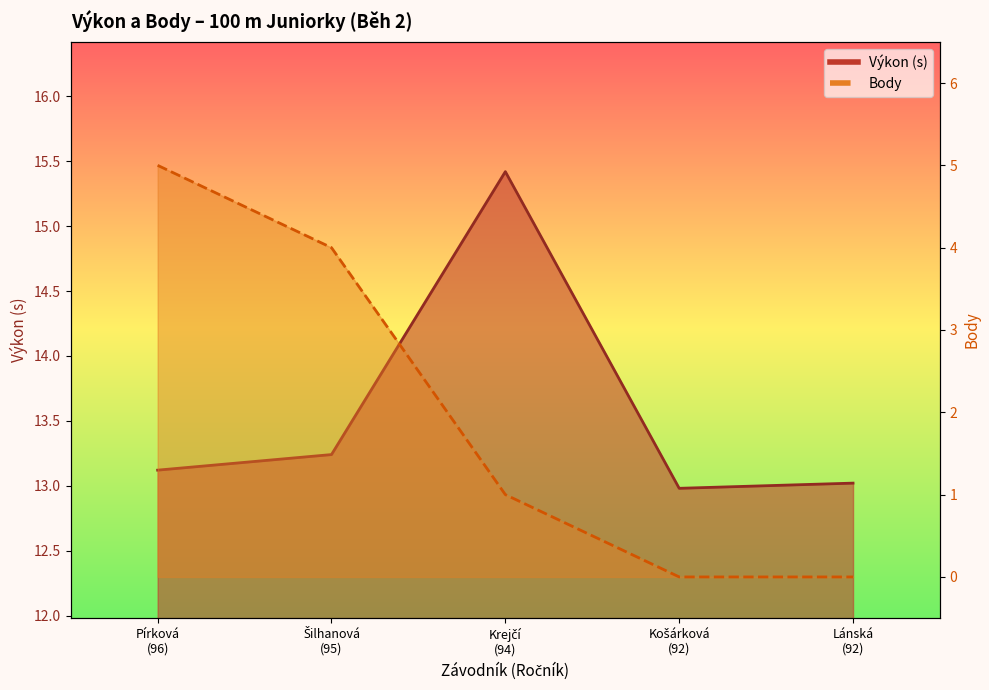

Read the Výkon value at Krejčí (94).

15.4